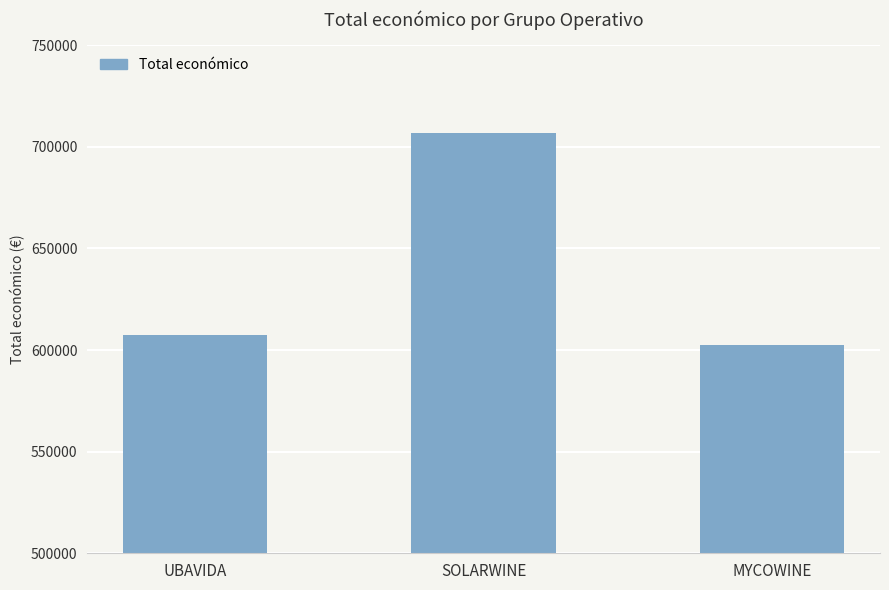

What is the label of the 3rd bar from the right?

UBAVIDA